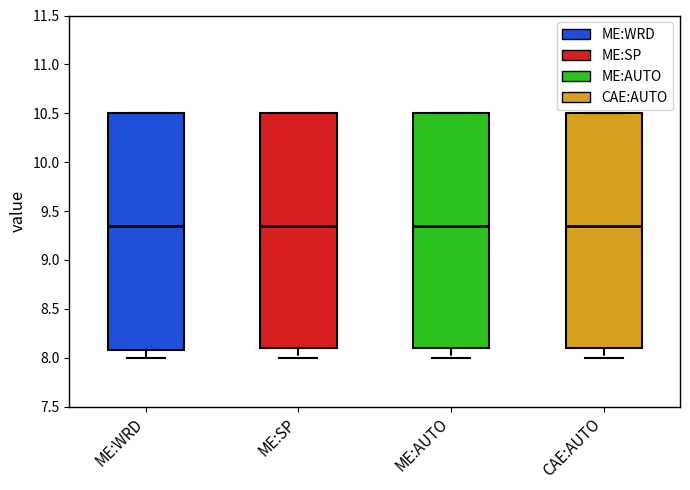

Reading left to right, transcribe this box plot: for each box, give where its median line is, the range the box spans, and where its two whiskers end, as read against the y-axis. The values are not printed on the chart, so give them approximately, as read against the axis.

ME:WRD: median 9.35, box 8.10 to 10.50, whiskers 8.00 to 10.50
ME:SP: median 9.35, box 8.10 to 10.50, whiskers 8.00 to 10.50
ME:AUTO: median 9.35, box 8.10 to 10.50, whiskers 8.00 to 10.50
CAE:AUTO: median 9.35, box 8.10 to 10.50, whiskers 8.00 to 10.50